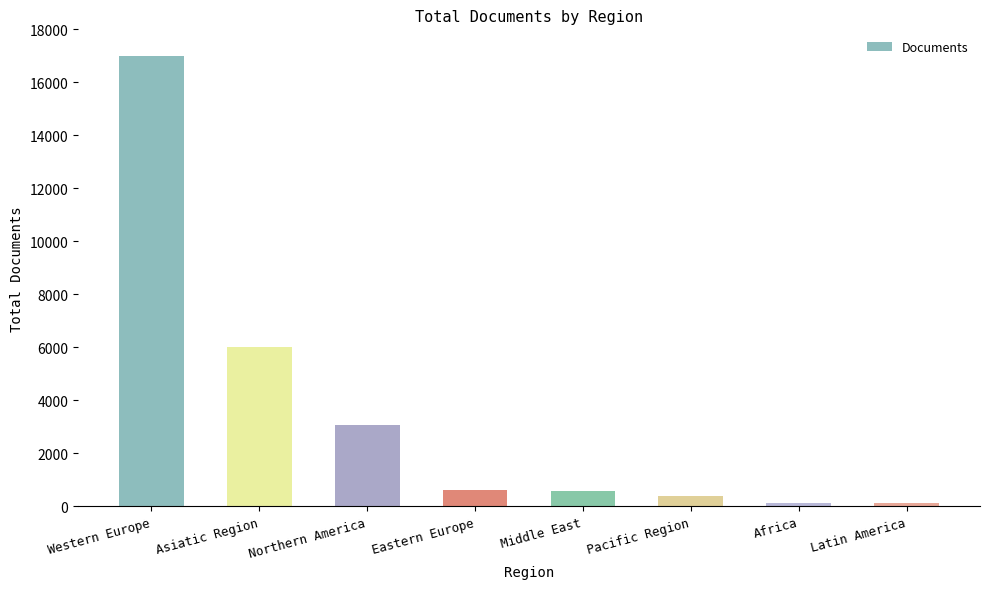

Between Northern America and Eastern Europe, which is larger?

Northern America